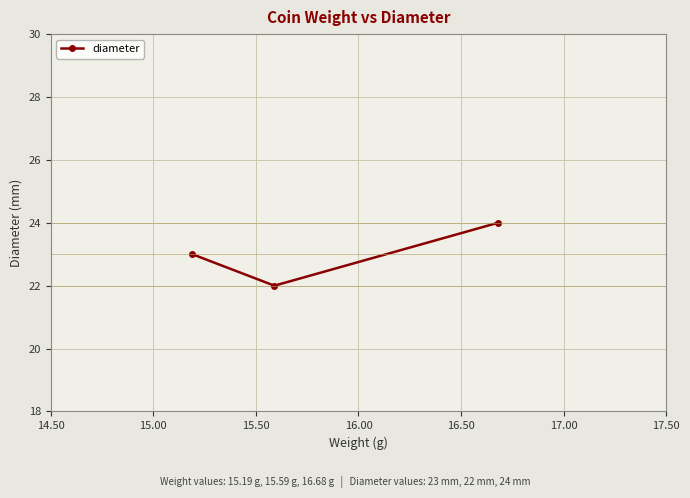

What is the value of the 3rd point from the left?

24